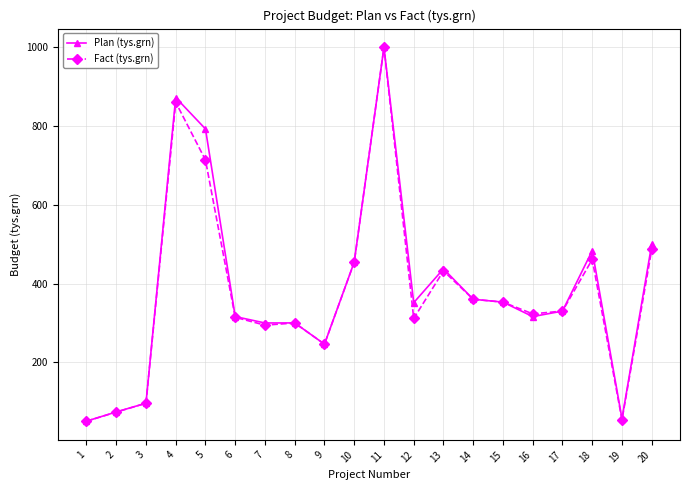

True or false: Fact (tys.grn) has more than 0 interior local peaks.

True